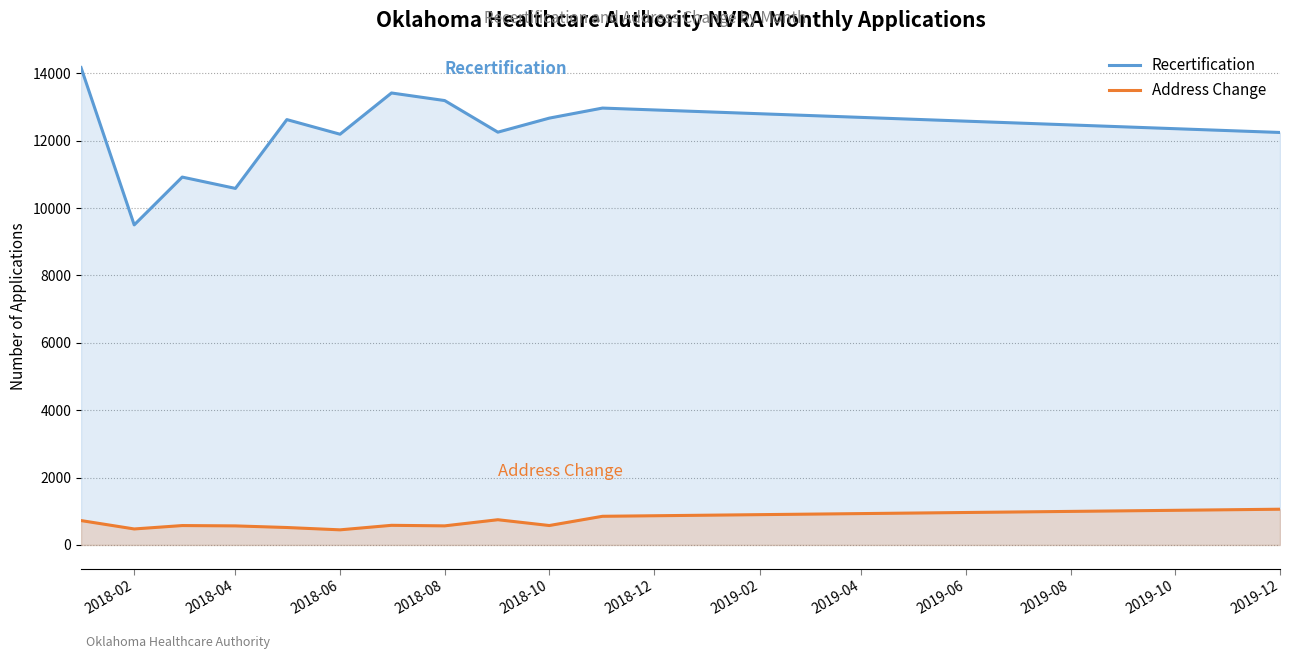

What is the difference between the maximum and minimum values in the Recertification series?

4670